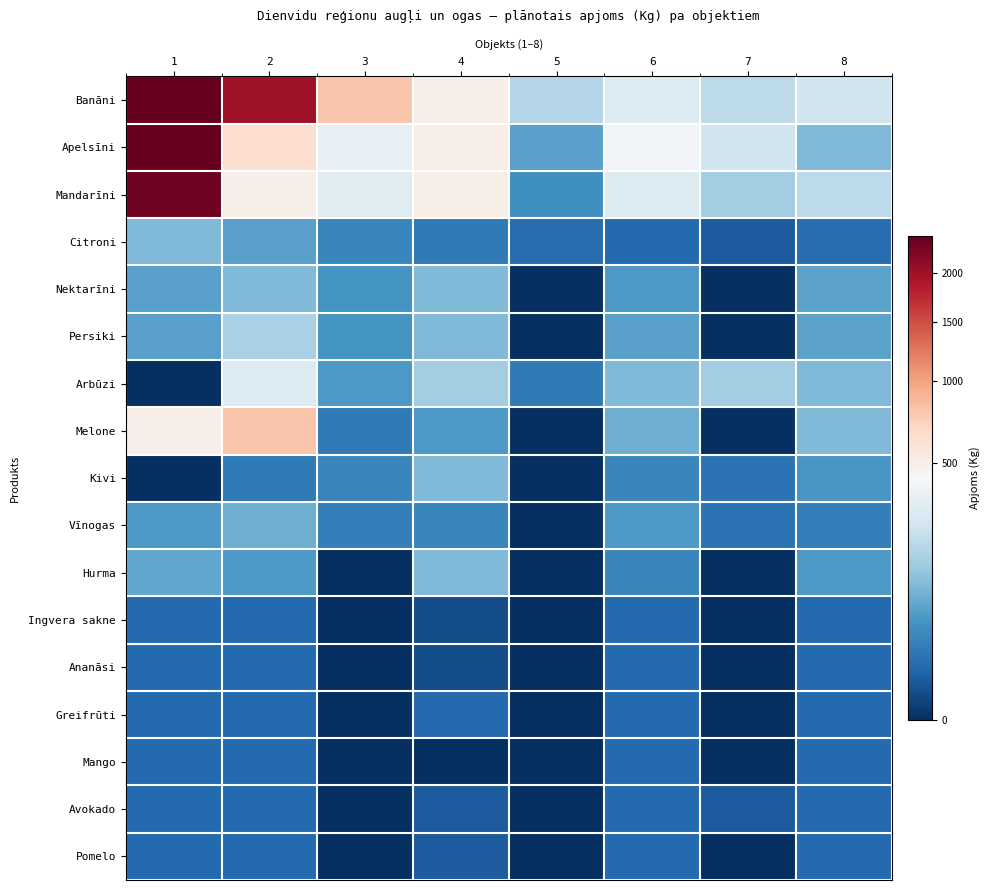

How many data points does each series have?

8